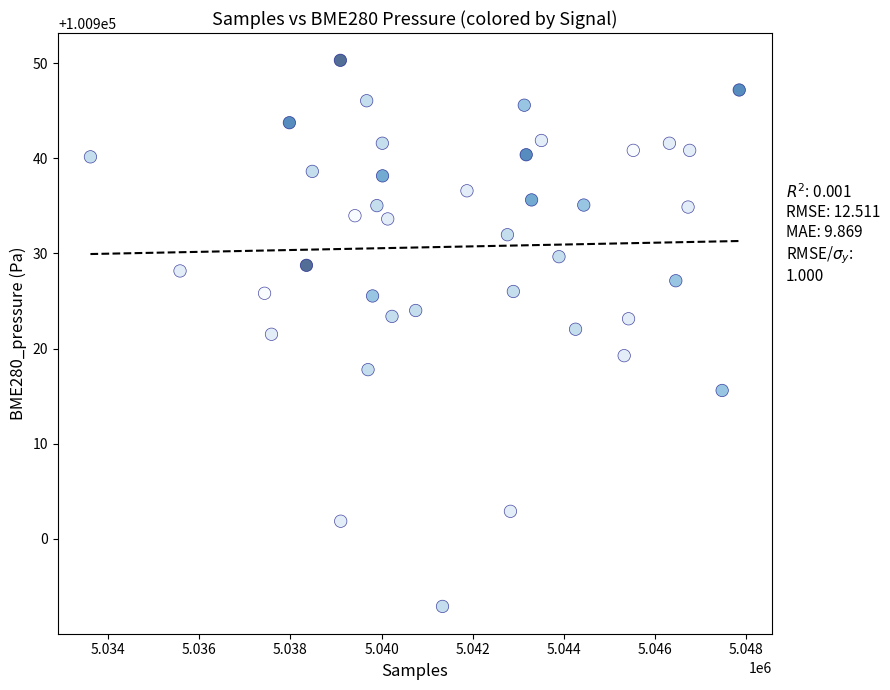

What is the range of Y values (max minus min)?

57.4